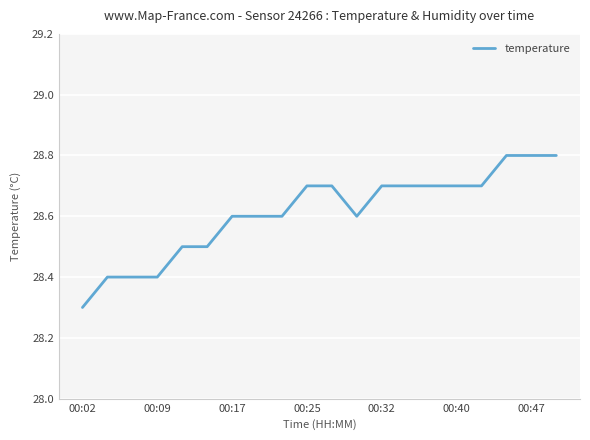

Count the values in the range 28 to 29.

20